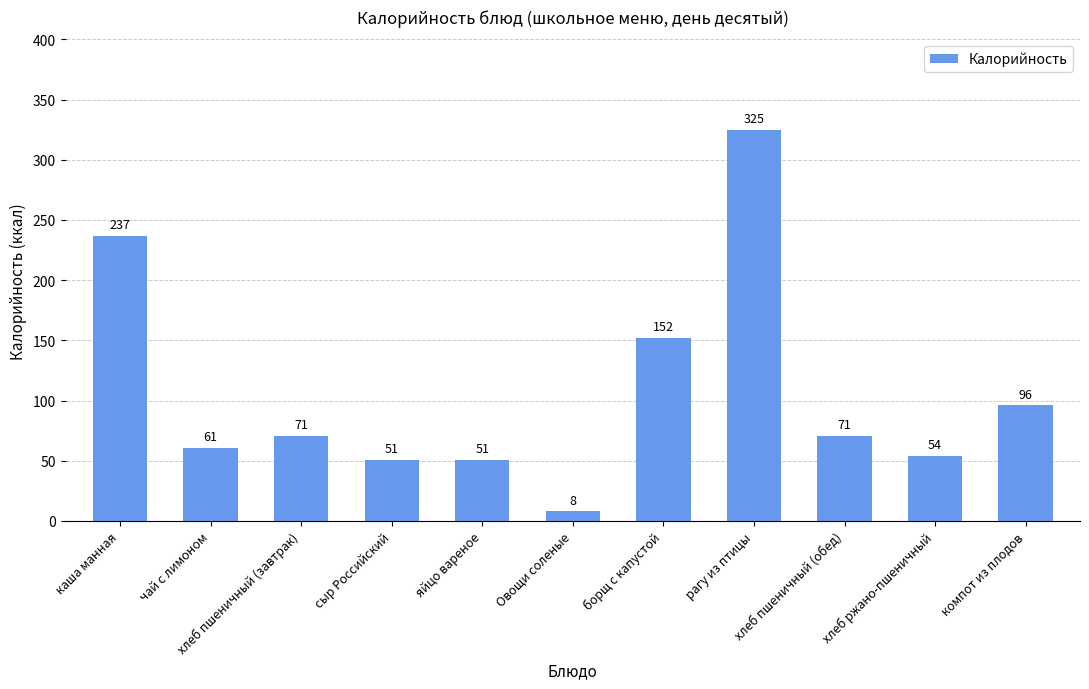

Read the value at сыр Российский, to the nearest 10.

50